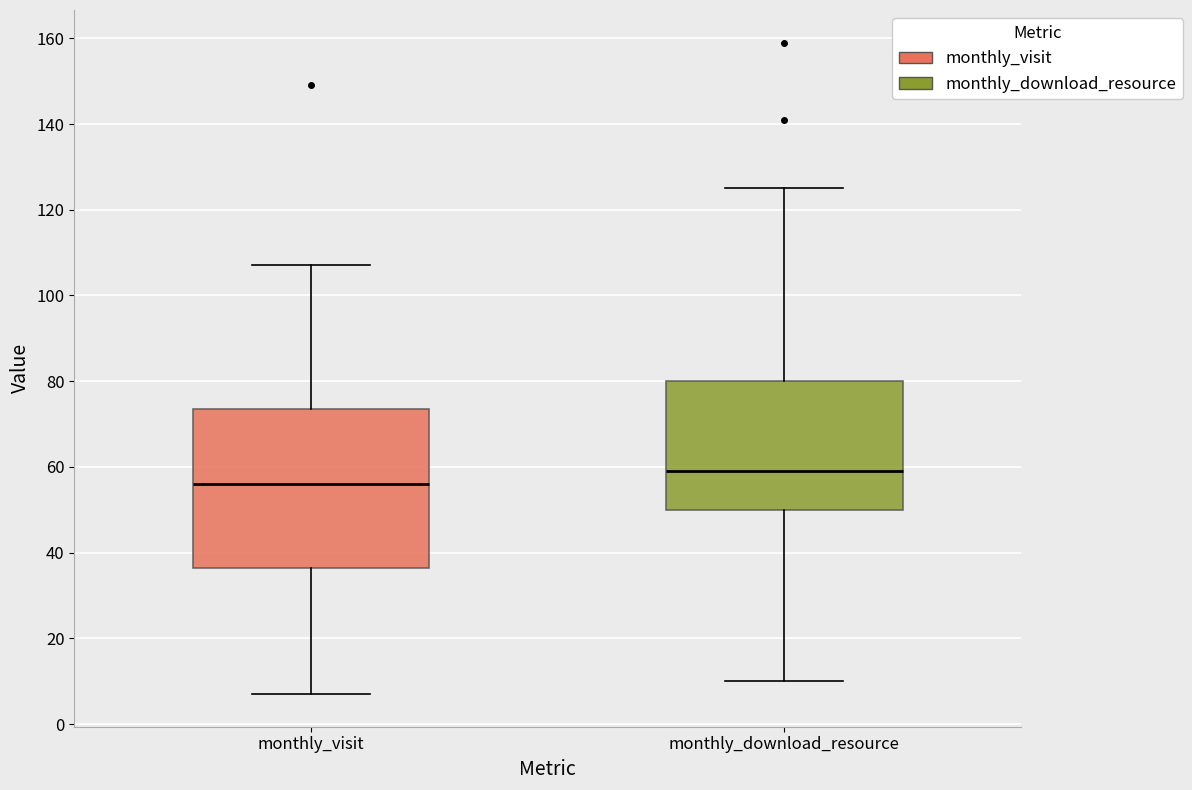

Reading left to right, read every box against the y-axis: the position of its median line, the range the box covers, and the ends of its whiskers. The values are not printed on the chart, so give them approximately, as read against the axis.

monthly_visit: median 56, box 36 to 74, whiskers 8 to 108
monthly_download_resource: median 60, box 50 to 80, whiskers 10 to 126